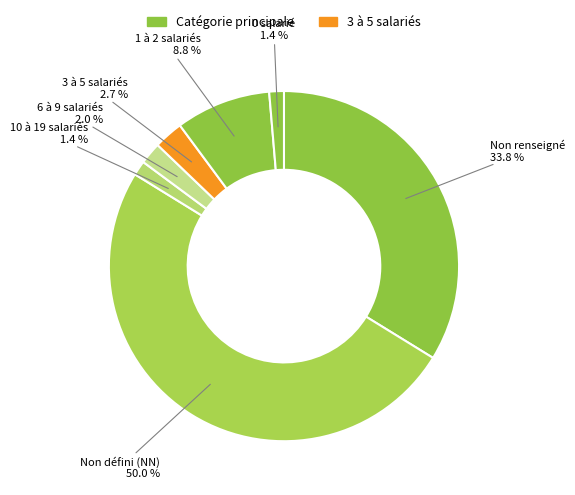

Which slice is the largest?

Non défini (NN)